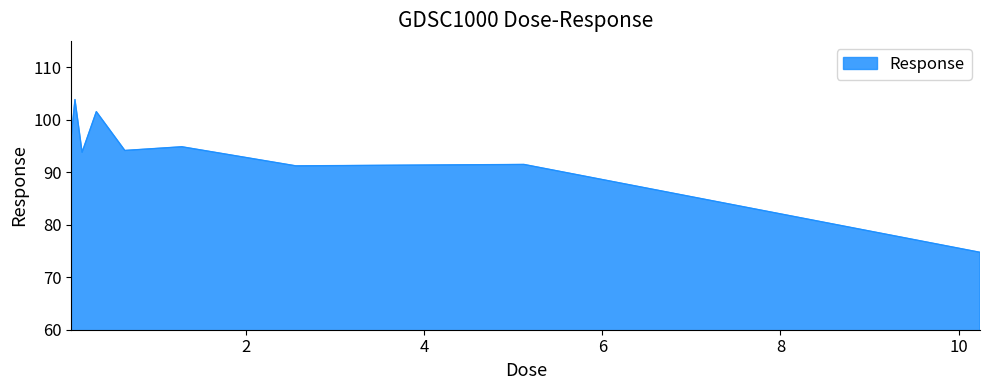

What is the maximum value shown in the chart?

103.8